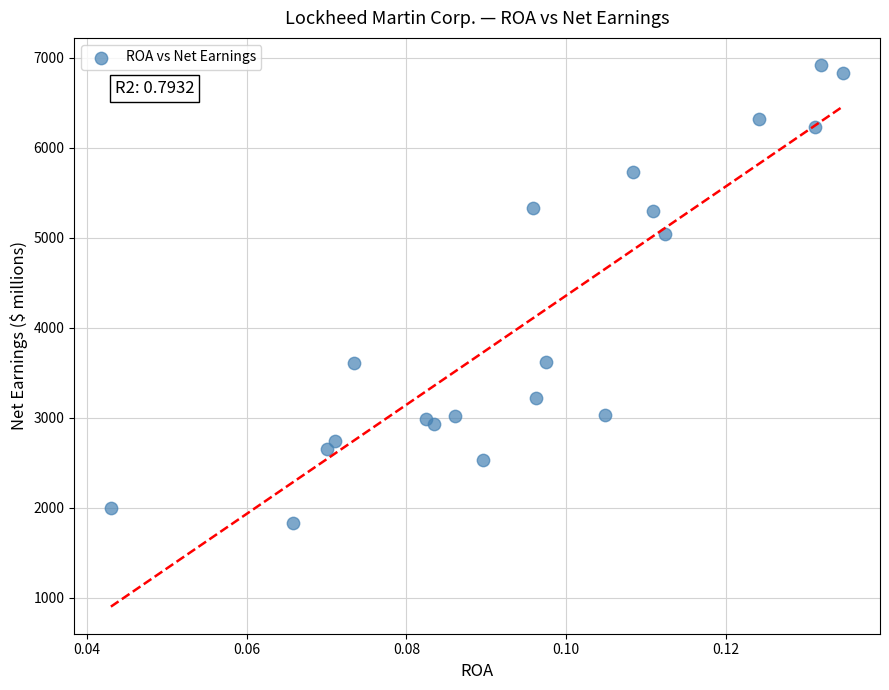

What Y value in the scatter plot is closest to 4372?

5046